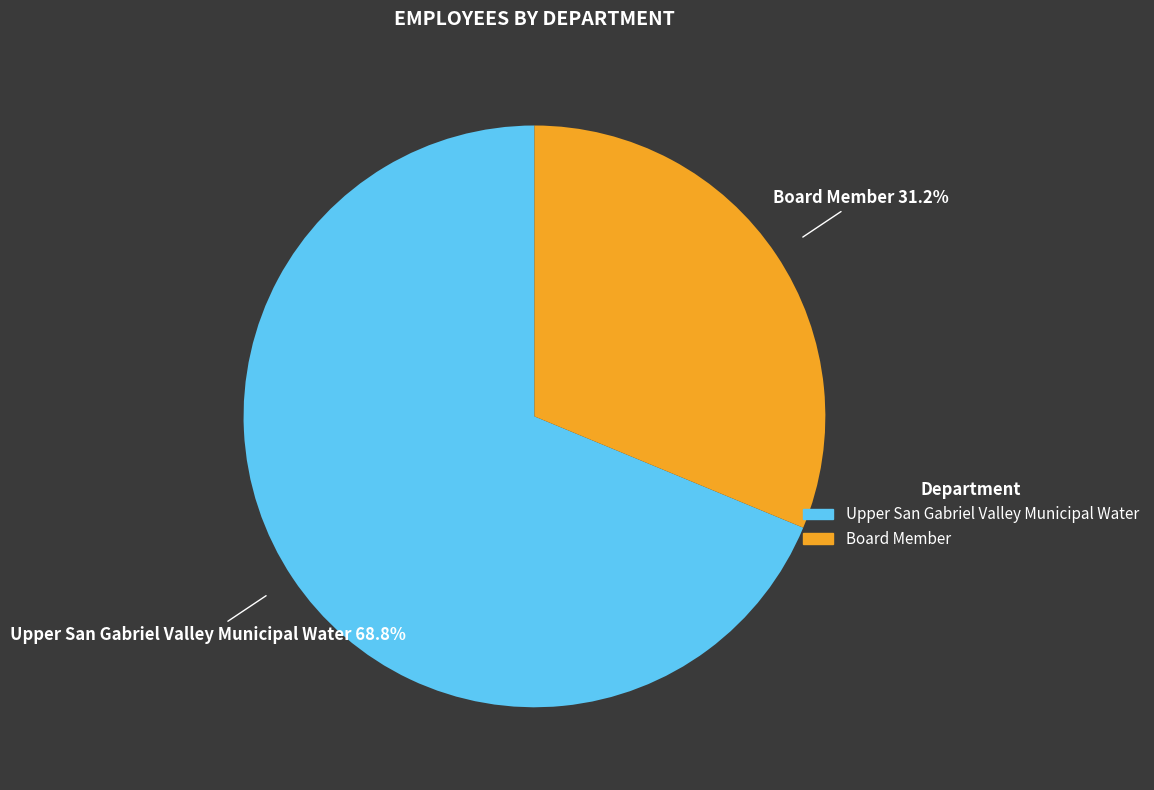

What is the majority slice?

Upper San Gabriel Valley Municipal Water